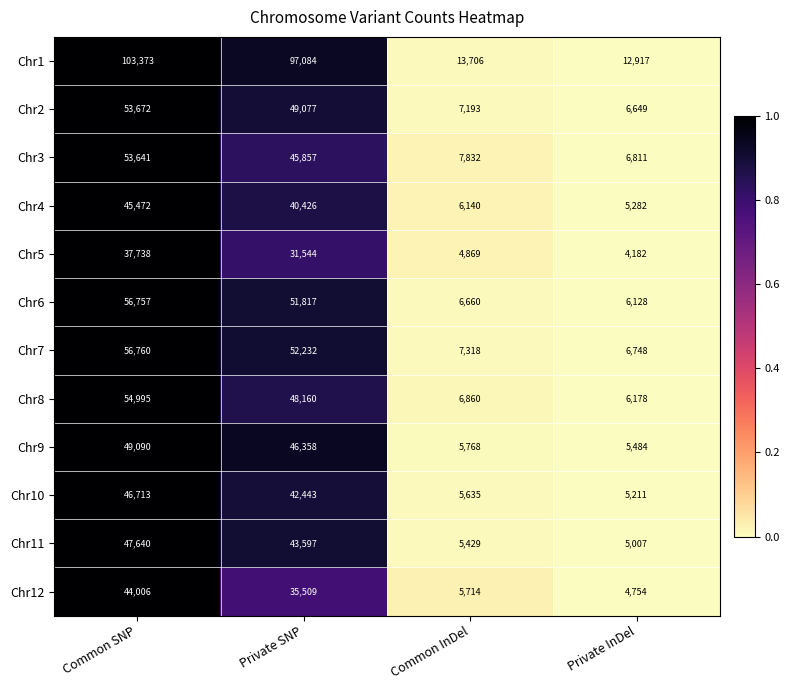

At which category is the sum across all series the highest?

Common SNP